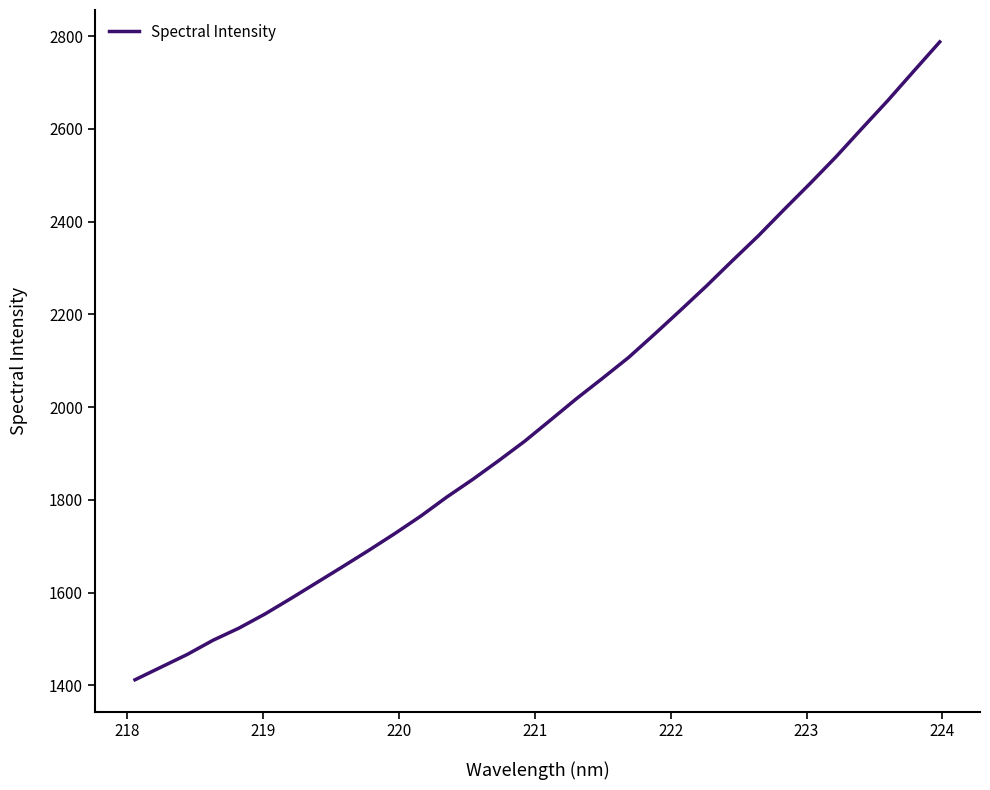

What is the greatest value displayed?

2787.8